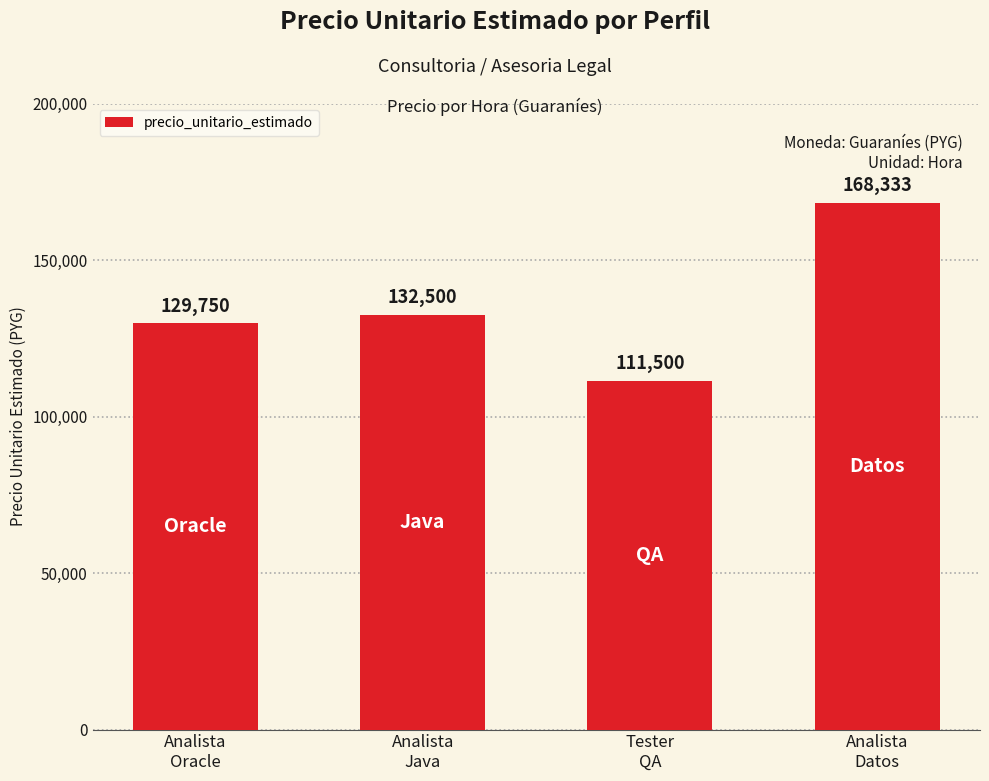

What is the value of the 3rd bar from the left?

111500